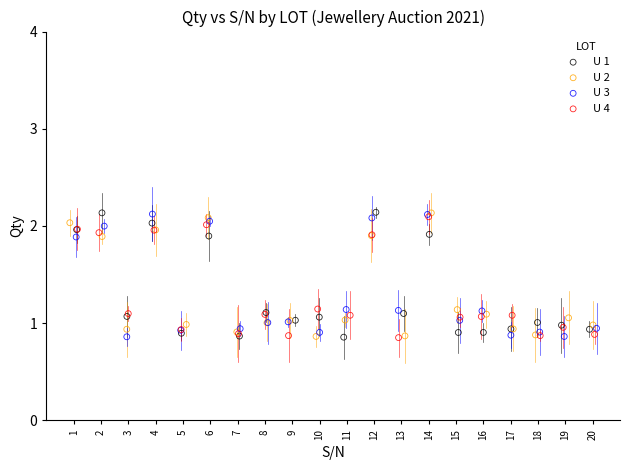

What are all the series names shown in the legend?

U 1, U 2, U 3, U 4